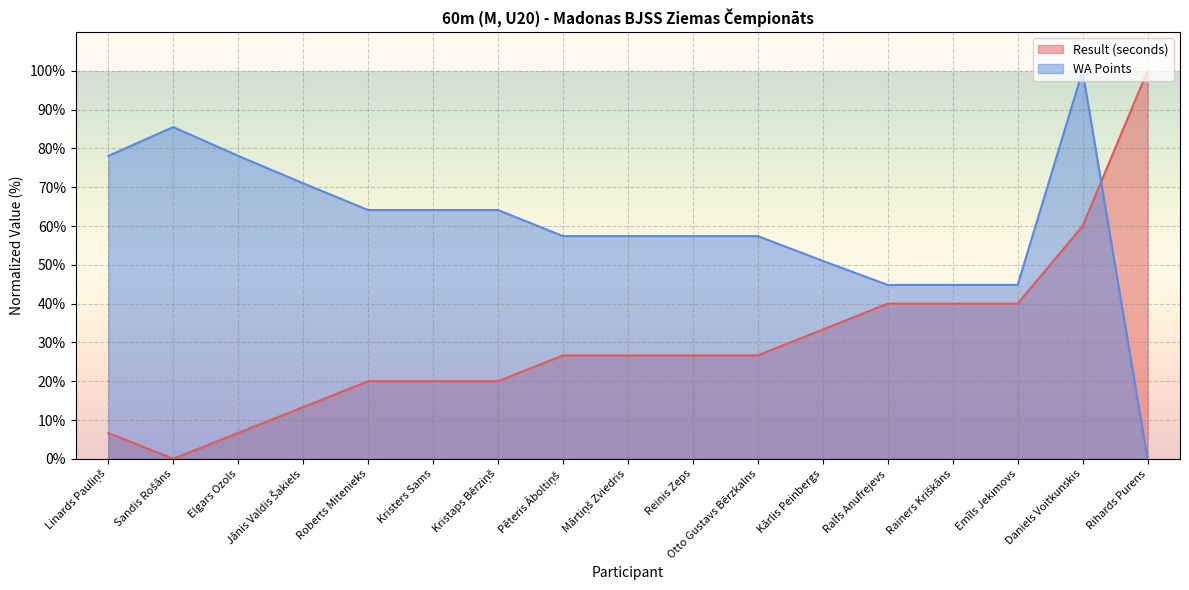

Which series has the widest spread of values?

Result (seconds)